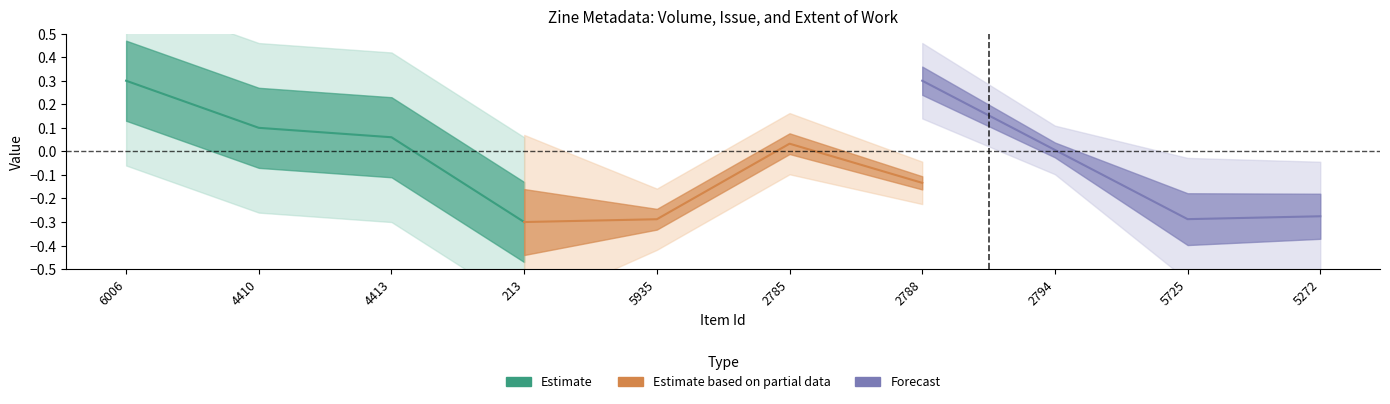

How many values in Forecast are above zero?

2